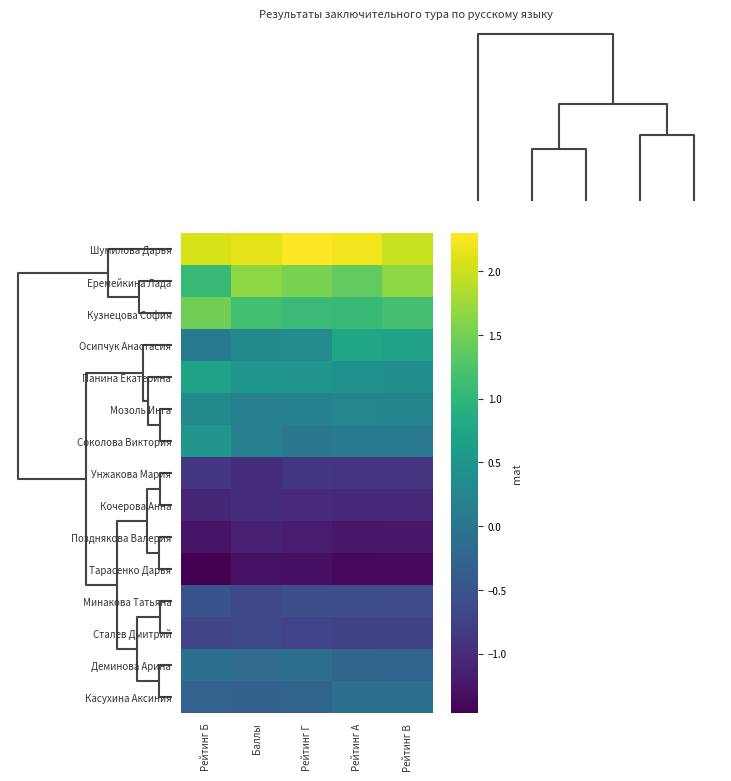

Reading left to right, extract all data points from this chart.

Шумилова Дарья: Рейтинг Б=2.1	Баллы=2.1	Рейтинг Г=2.3	Рейтинг А=2.2	Рейтинг В=2.0
Еремейкина Лада: Рейтинг Б=1.1	Баллы=1.7	Рейтинг Г=1.5	Рейтинг А=1.4	Рейтинг В=1.7
Кузнецова София: Рейтинг Б=1.5	Баллы=1.2	Рейтинг Г=1.1	Рейтинг А=1.1	Рейтинг В=1.2
Осипчук Анастасия: Рейтинг Б=0.1	Баллы=0.3	Рейтинг Г=0.3	Рейтинг А=0.7	Рейтинг В=0.7
Панина Екатерина: Рейтинг Б=0.7	Баллы=0.5	Рейтинг Г=0.5	Рейтинг А=0.4	Рейтинг В=0.4
Мозоль Инга: Рейтинг Б=0.3	Баллы=0.2	Рейтинг Г=0.2	Рейтинг А=0.3	Рейтинг В=0.2
Соколова Виктория: Рейтинг Б=0.5	Баллы=0.2	Рейтинг Г=0.0	Рейтинг А=0.1	Рейтинг В=0.1
Унжакова Мария: Рейтинг Б=-0.9	Баллы=-1.0	Рейтинг Г=-0.9	Рейтинг А=-0.9	Рейтинг В=-0.9
Кочерова Анна: Рейтинг Б=-1.1	Баллы=-1.0	Рейтинг Г=-1.0	Рейтинг А=-1.1	Рейтинг В=-1.1
Позднякова Валерия: Рейтинг Б=-1.3	Баллы=-1.1	Рейтинг Г=-1.2	Рейтинг А=-1.2	Рейтинг В=-1.2
Тарасенко Дарья: Рейтинг Б=-1.5	Баллы=-1.3	Рейтинг Г=-1.3	Рейтинг А=-1.4	Рейтинг В=-1.4
Минакова Татьяна: Рейтинг Б=-0.5	Баллы=-0.6	Рейтинг Г=-0.6	Рейтинг А=-0.6	Рейтинг В=-0.6
Сталев Дмитрий: Рейтинг Б=-0.7	Баллы=-0.6	Рейтинг Г=-0.7	Рейтинг А=-0.7	Рейтинг В=-0.7
Деминова Арина: Рейтинг Б=-0.1	Баллы=-0.2	Рейтинг Г=-0.1	Рейтинг А=-0.2	Рейтинг В=-0.3
Касухина Аксиния: Рейтинг Б=-0.3	Баллы=-0.3	Рейтинг Г=-0.3	Рейтинг А=-0.1	Рейтинг В=-0.1